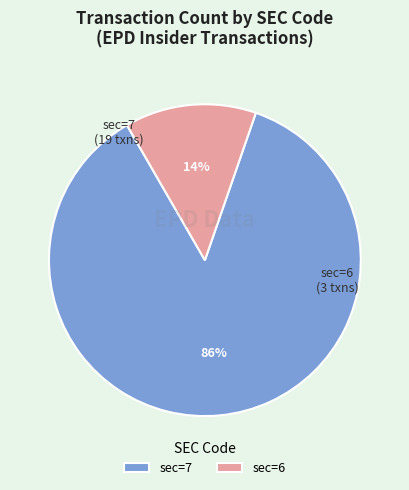

Which slice is the largest?

sec=7